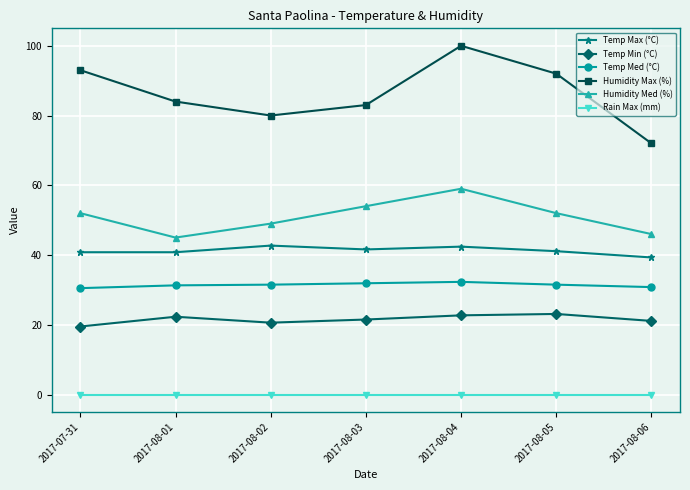

How many lines are shown in the chart?

6